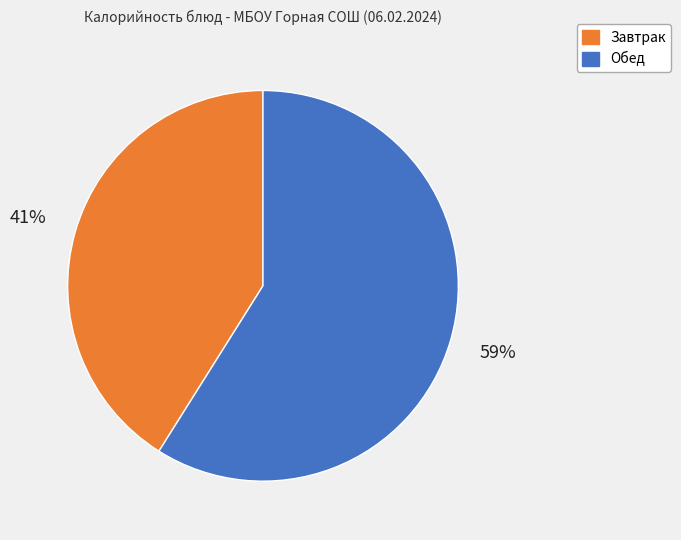

What is the ratio of the value at Обед to the value at Завтрак?

1.4